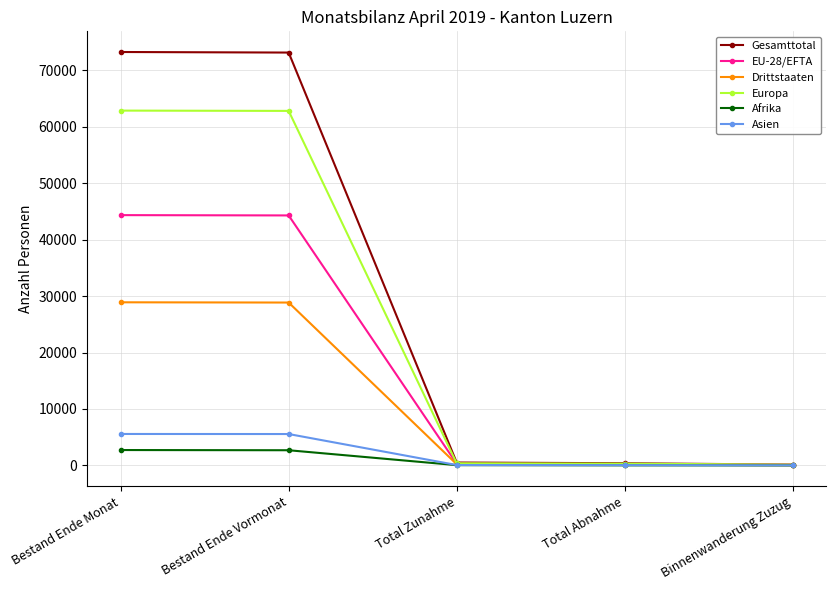

What is the highest value of the Europa series?

62869